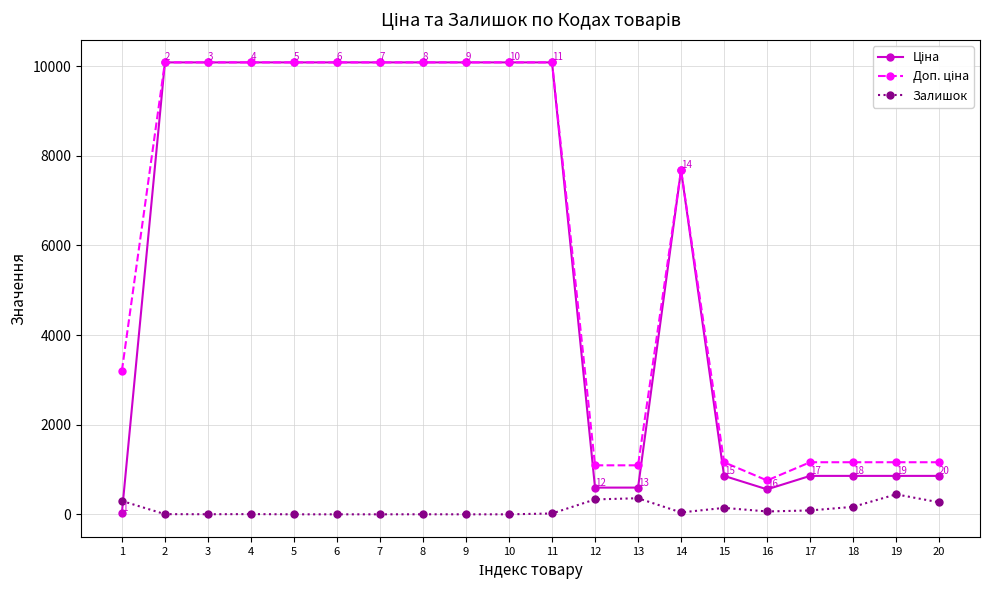

What is the maximum value shown in the chart?

10085.8